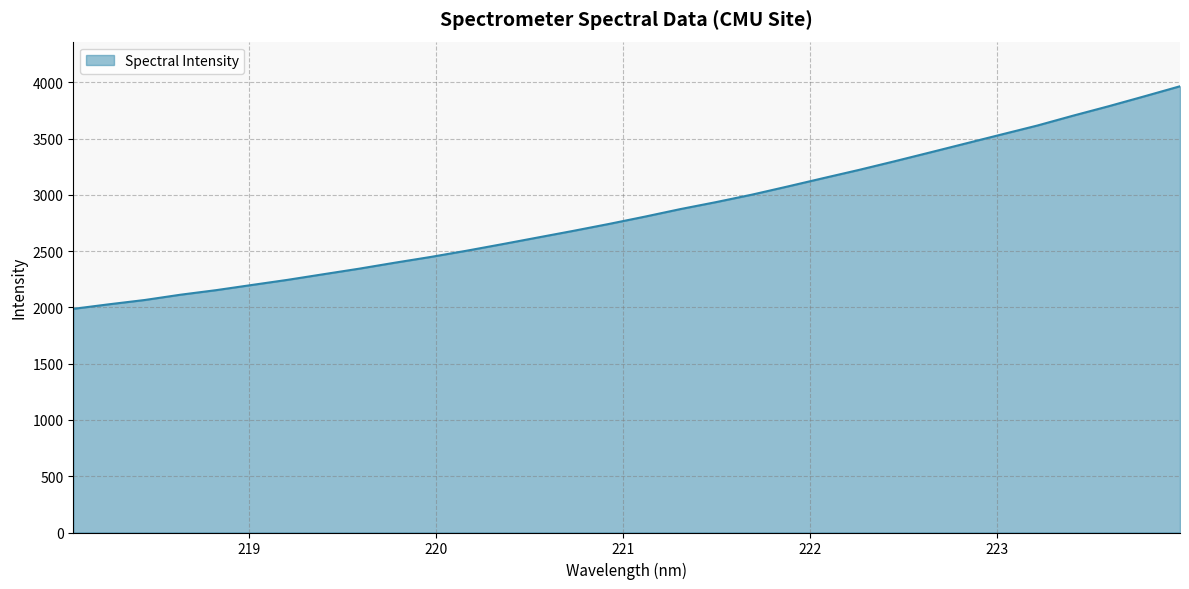

What is the minimum value shown in the chart?

1987.2